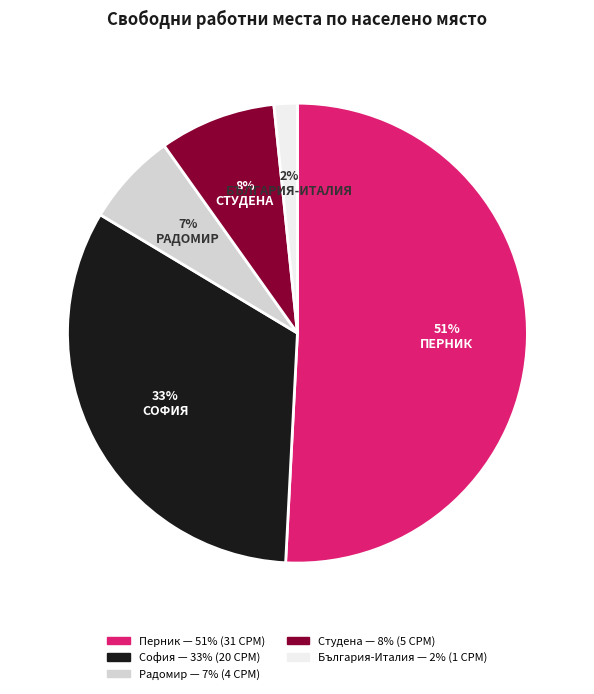

Is it true that Перник is 40% of the pie?

False